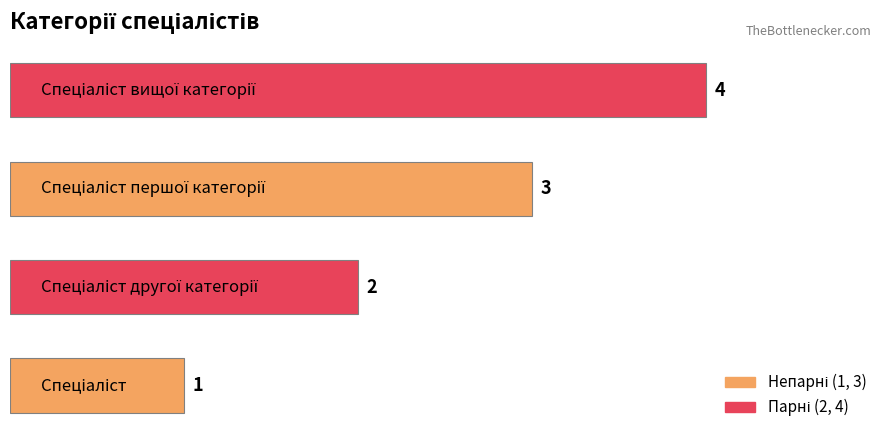

What is the maximum value shown in the chart?

4